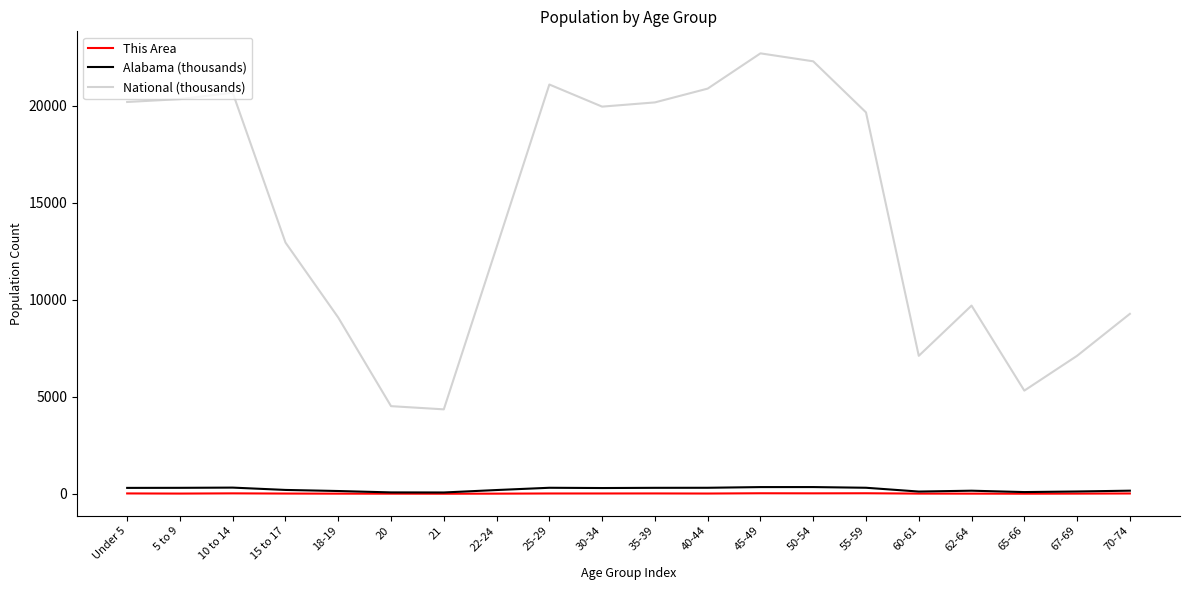

What are all the series names shown in the legend?

This Area, Alabama (thousands), National (thousands)